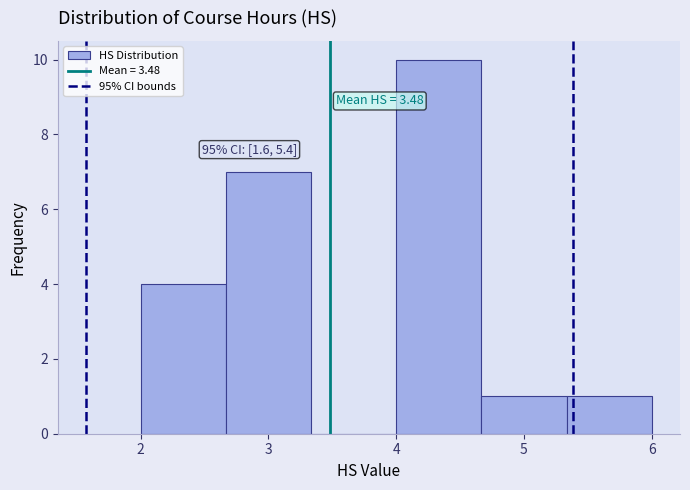

Over which range of the x-axis is the bar tallest?

4.0 to 4.7